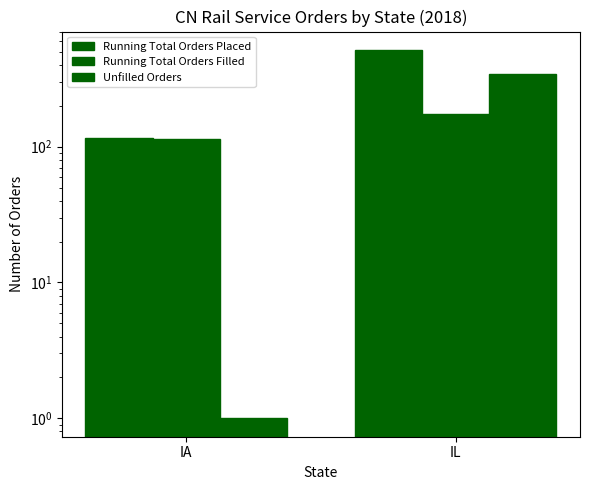

The value of Running Total Orders Filled at IL is 175. True or false?

True